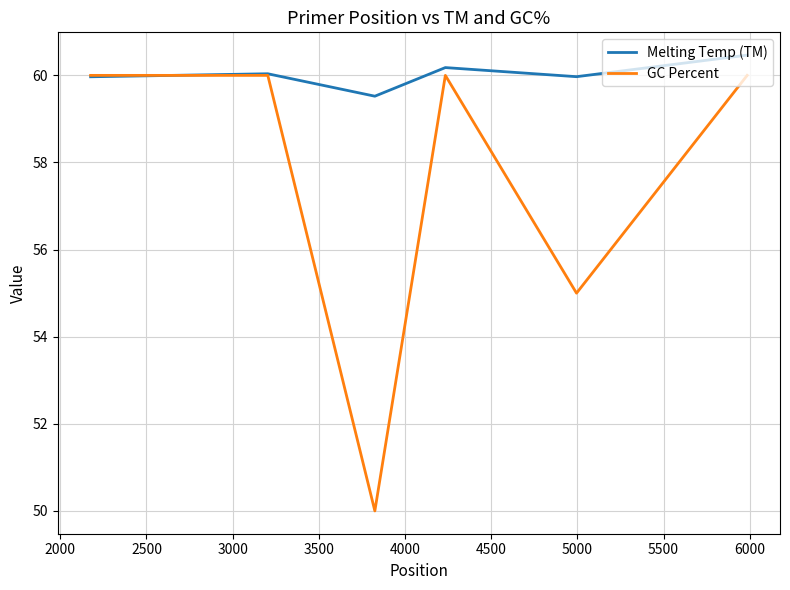

List the series in order of their peak value, lowest first.

GC Percent, Melting Temp (TM)